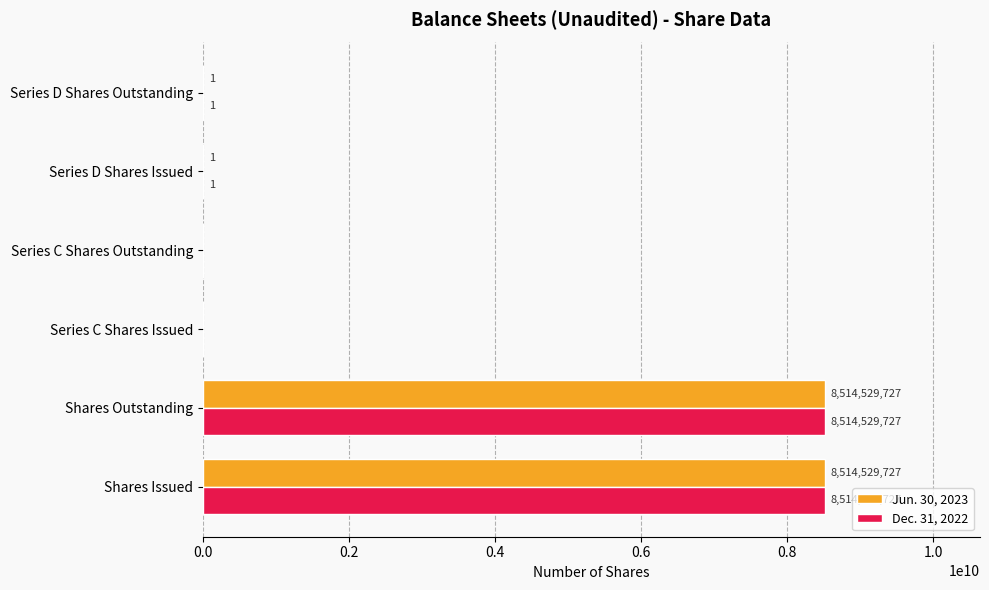

What is the sum of all Dec. 31, 2022 values?

17029059456